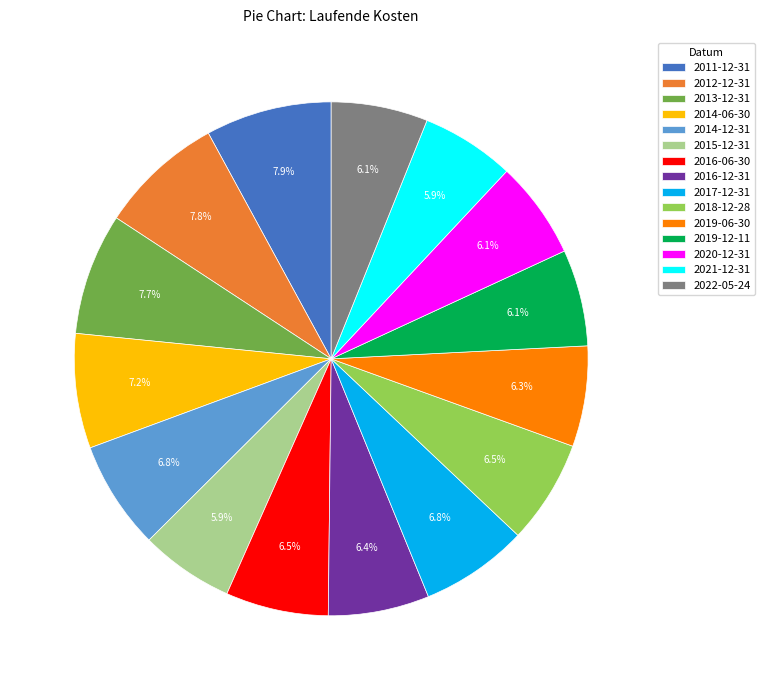

Is there any slice that represents more than half of the pie?

No